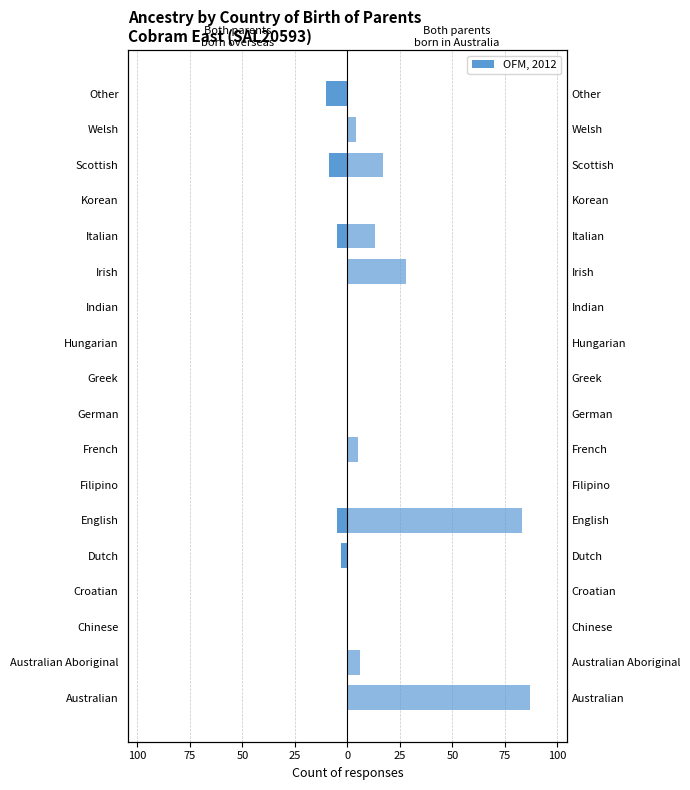

What is the highest value of the Both parents born in Australia series?

87